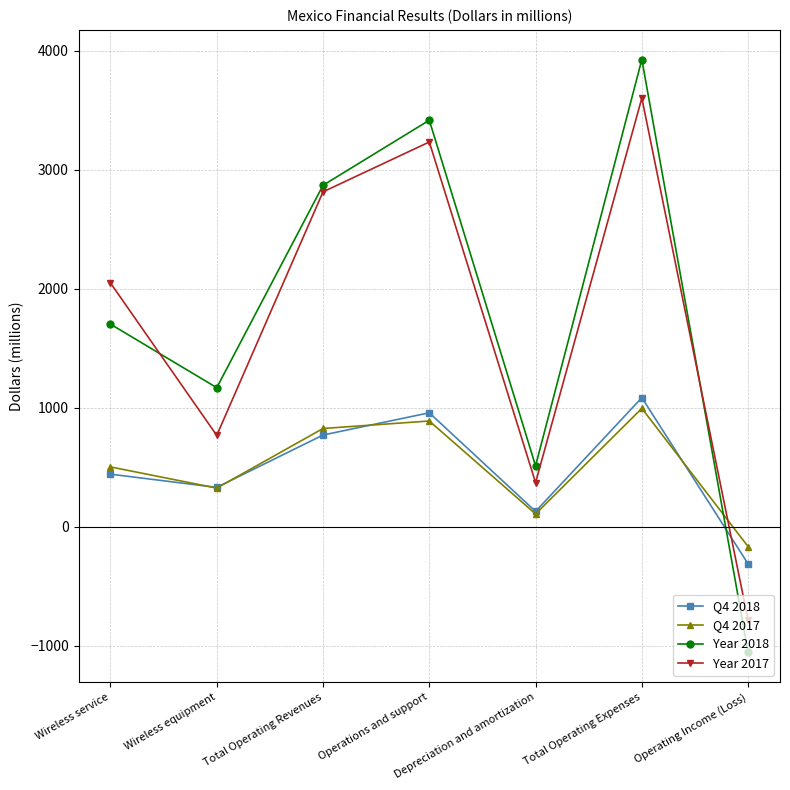

Which series has the largest total across all categories?

Year 2018